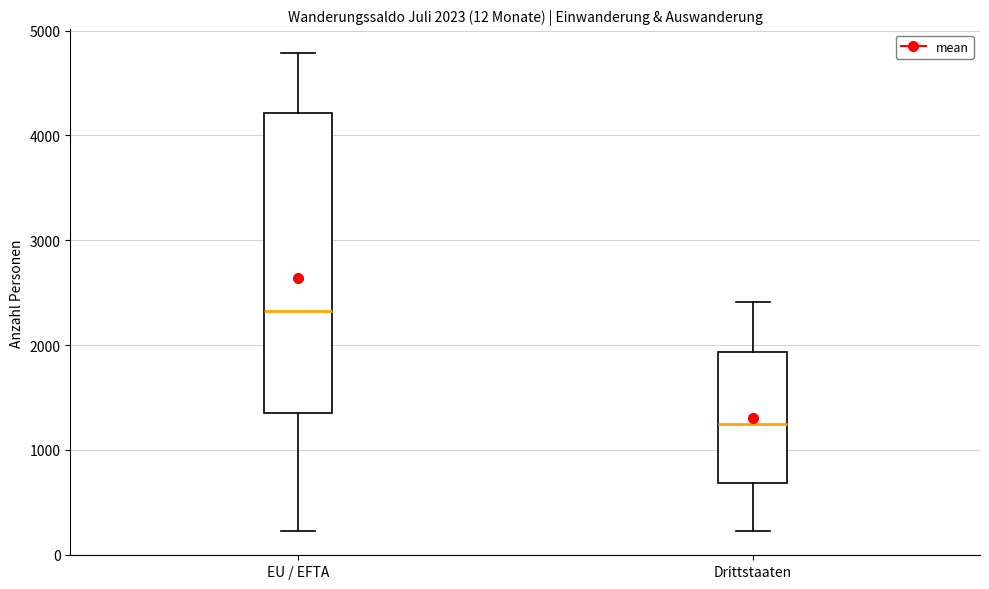

Which box has the highest median line?

EU / EFTA